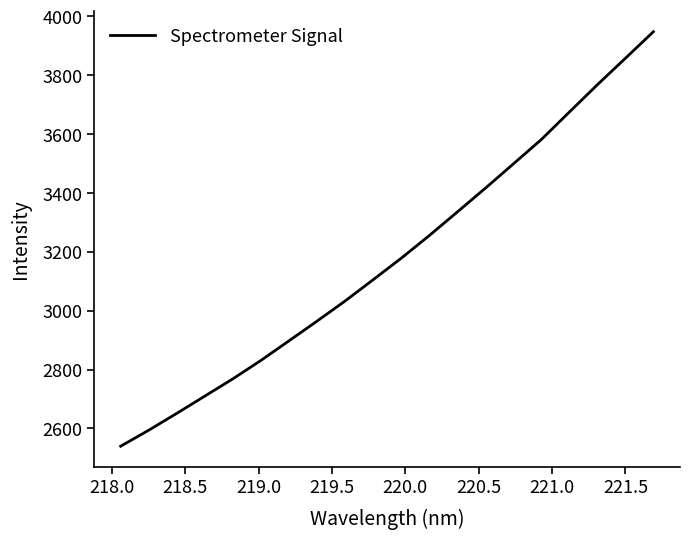

What is the difference between the maximum and minimum values?

1408.1